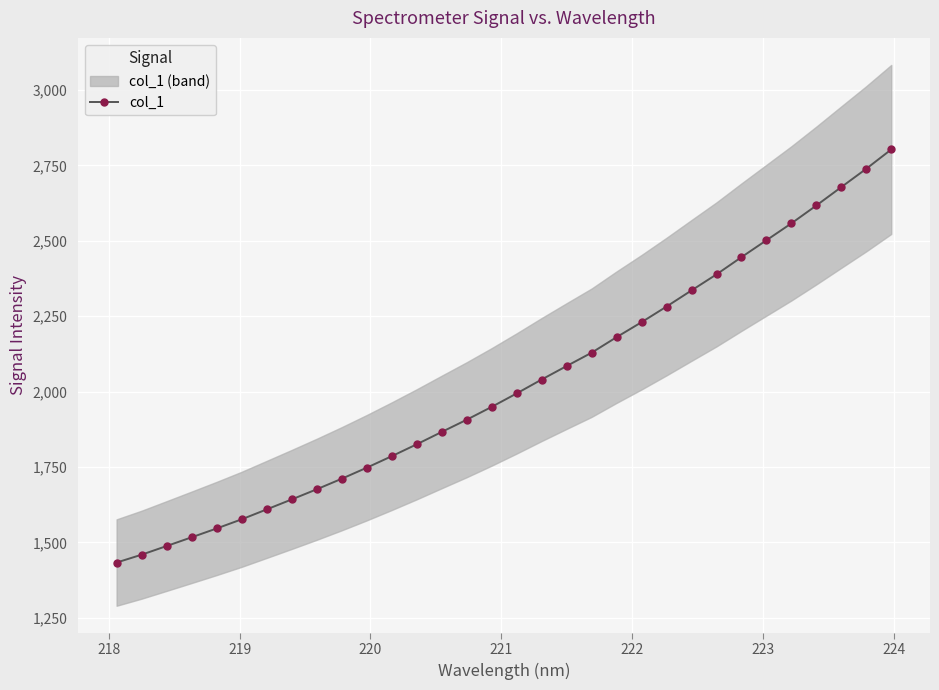

How many distinct data groups are displayed?

1